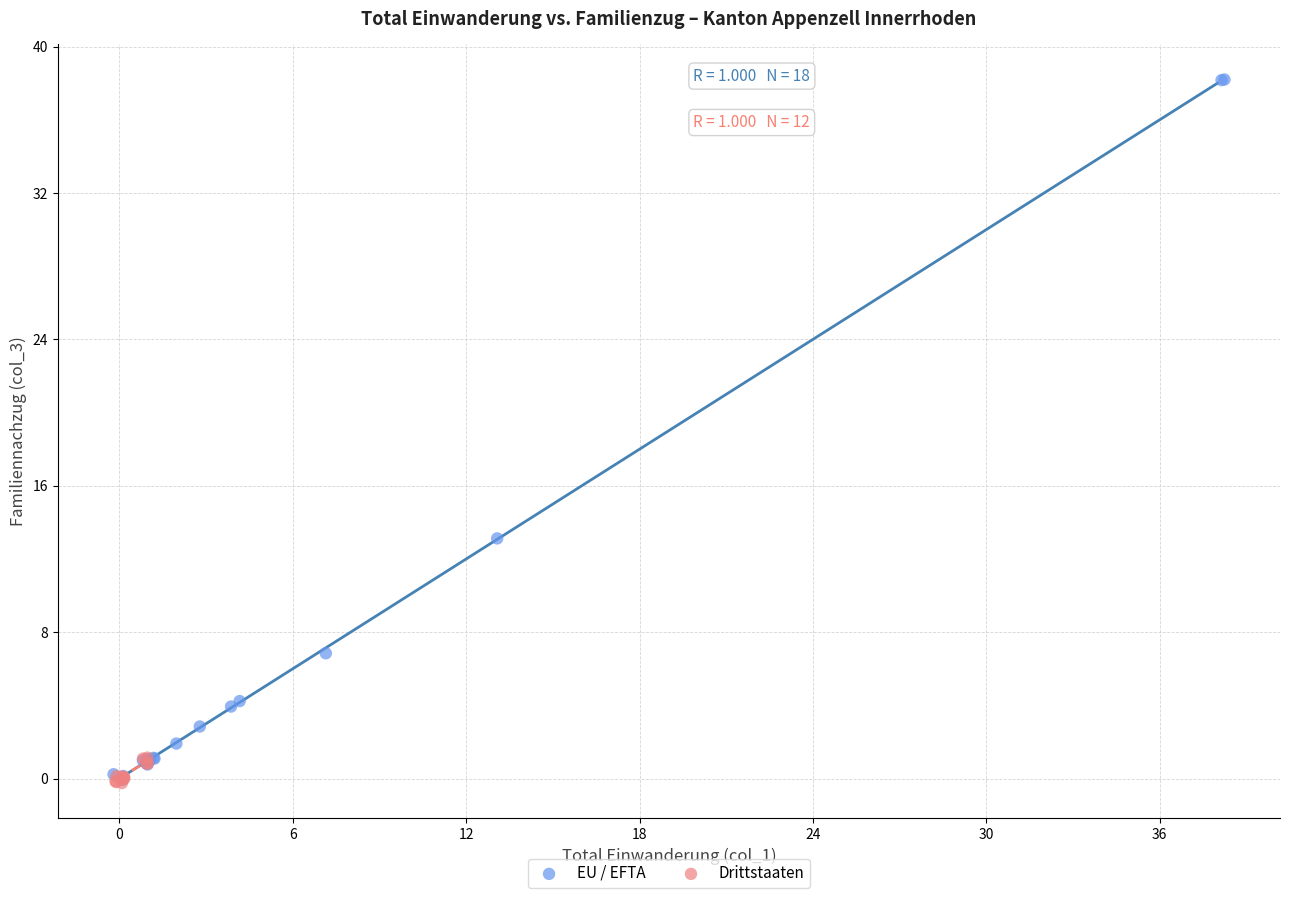

Which series contains the highest Y value?

EU / EFTA